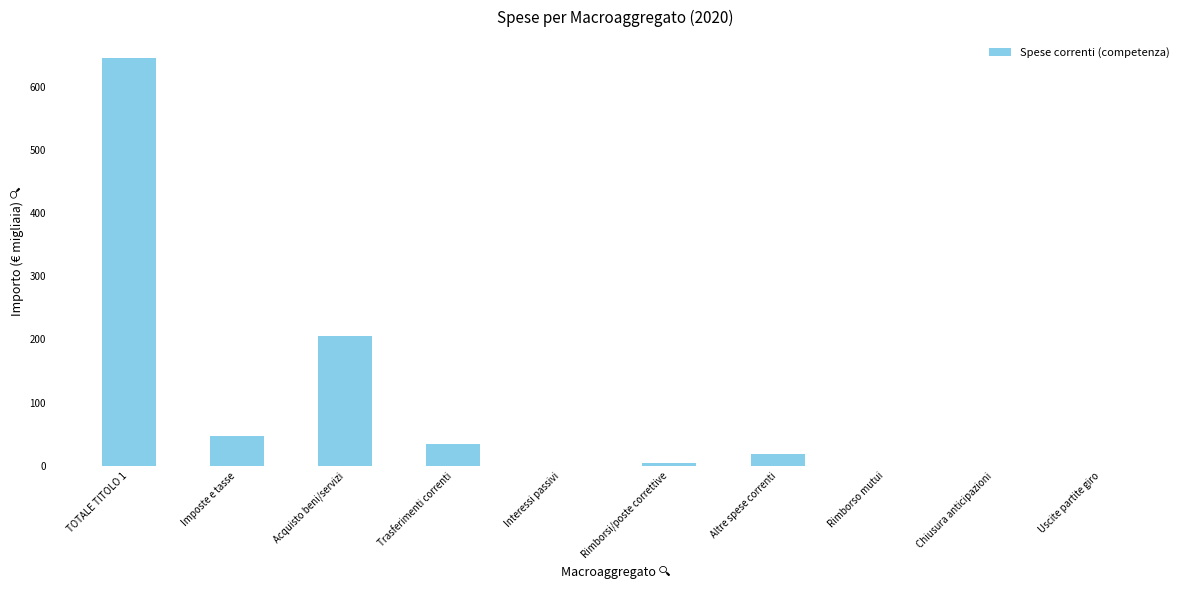

The chart shows a value of -302.0 at Uscite partite giro. True or false?

False